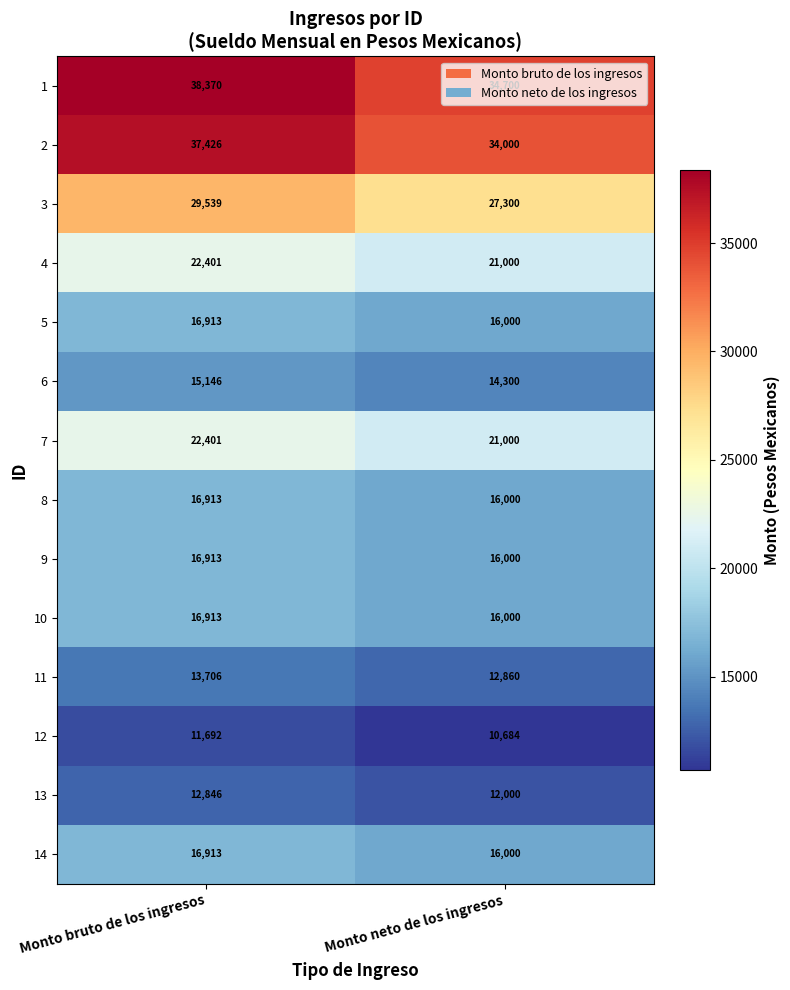

Count the number of data series in this chart.

14